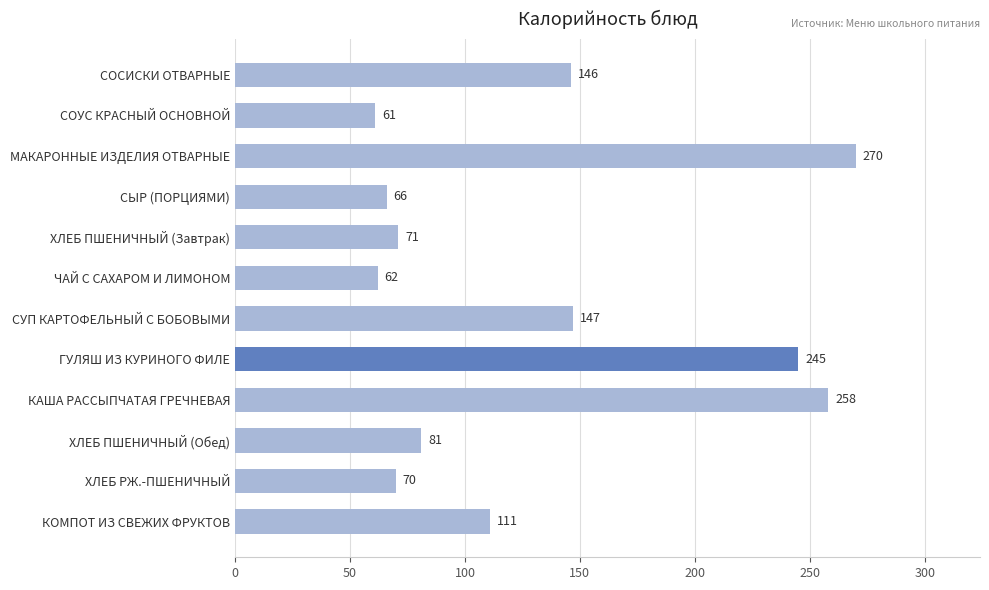

Rank the categories by value from highest to lowest.

МАКАРОННЫЕ ИЗДЕЛИЯ ОТВАРНЫЕ, КАША РАССЫПЧАТАЯ ГРЕЧНЕВАЯ, ГУЛЯШ ИЗ КУРИНОГО ФИЛЕ, СУП КАРТОФЕЛЬНЫЙ С БОБОВЫМИ, СОСИСКИ ОТВАРНЫЕ, КОМПОТ ИЗ СВЕЖИХ ФРУКТОВ, ХЛЕБ ПШЕНИЧНЫЙ (Обед), ХЛЕБ ПШЕНИЧНЫЙ (Завтрак), ХЛЕБ РЖ.-ПШЕНИЧНЫЙ, СЫР (ПОРЦИЯМИ), ЧАЙ С САХАРОМ И ЛИМОНОМ, СОУС КРАСНЫЙ ОСНОВНОЙ